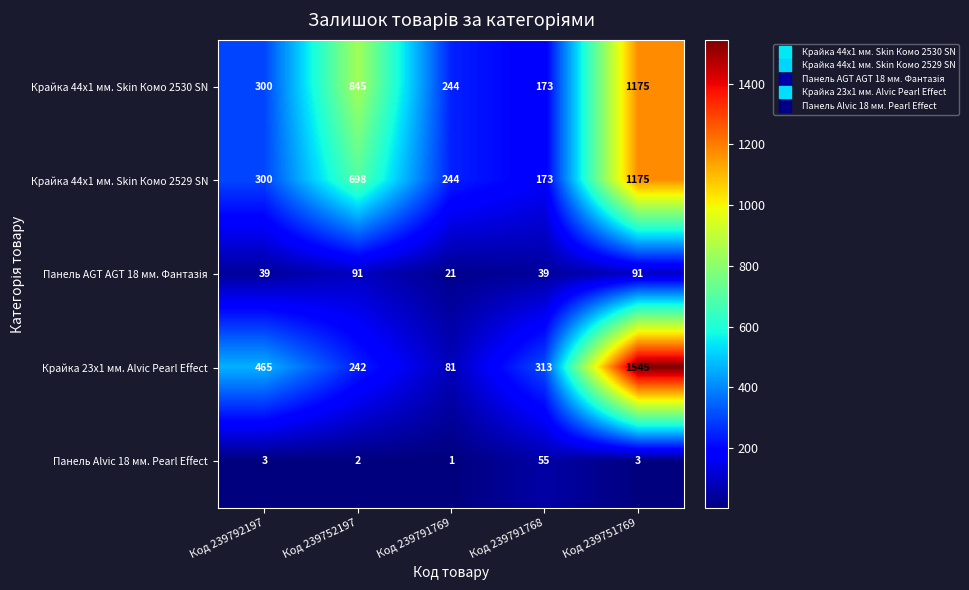

What is the difference between the Крайка 44x1 мм. Skin Комо 2530 SN values at Код 239792197 and Код 239751769?

875